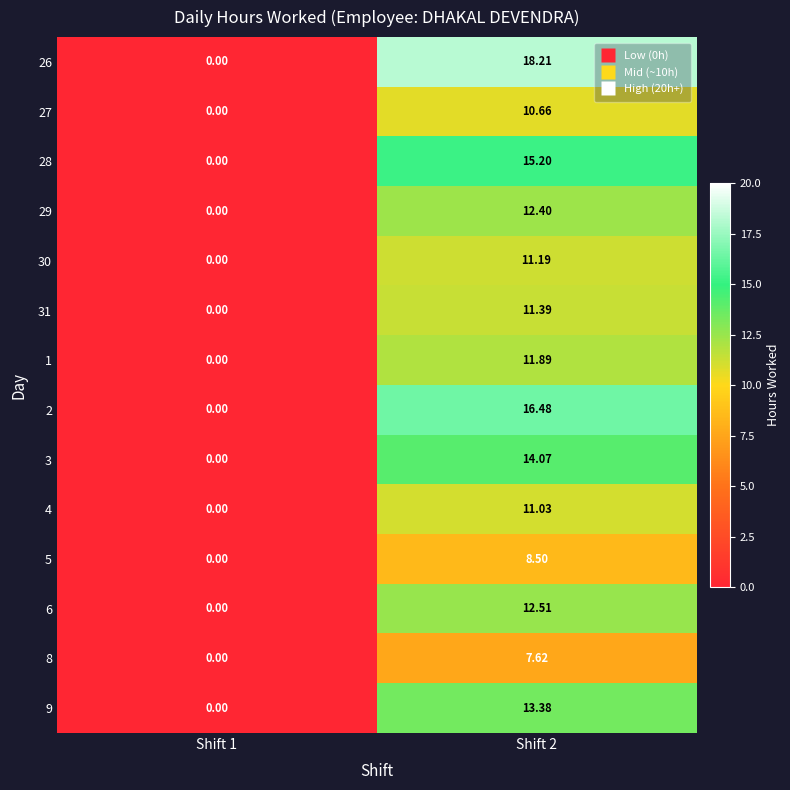

Is the value of 3 at Shift 2 greater than the value of 27 at Shift 2?

Yes